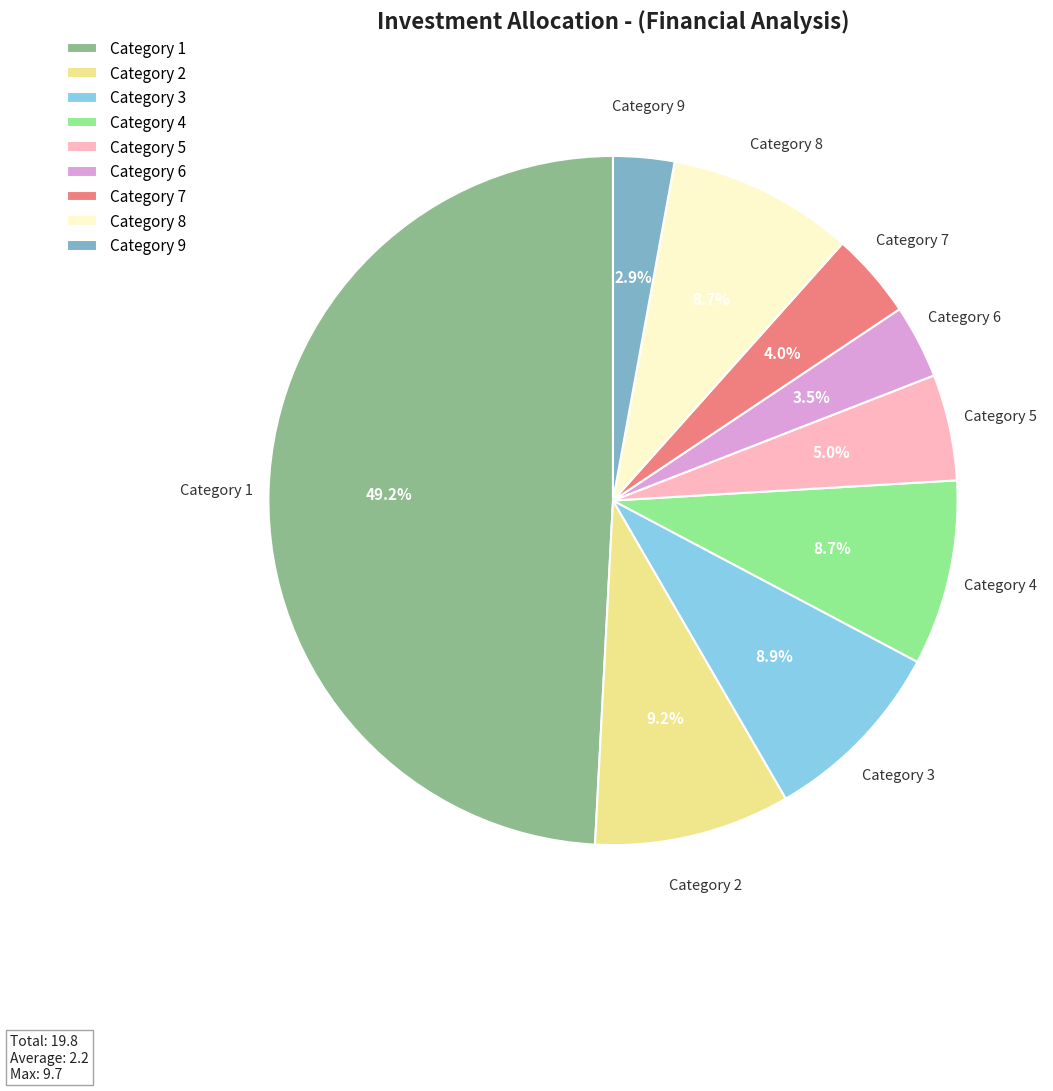

What is the largest slice in the pie chart?

Category 1